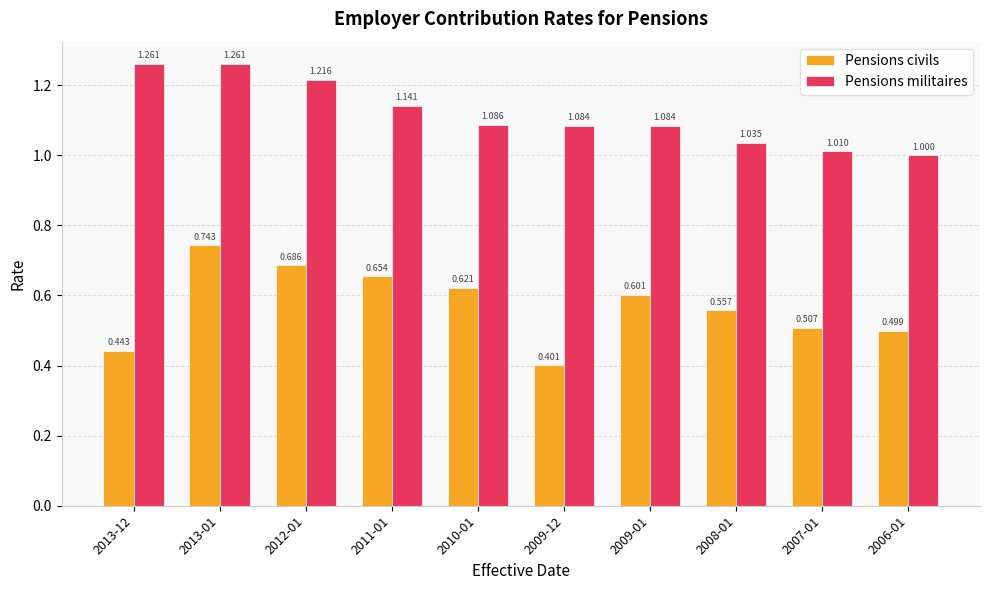

List the series in order of their overall mean, lowest first.

Pensions civils, Pensions militaires